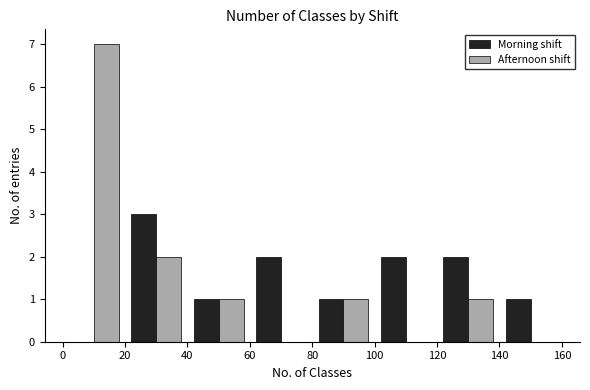

What is the height of the Afternoon shift bar covering 120 to 140 on the x-axis? The values are not printed on the chart, so give them approximately, as read against the axis.

1